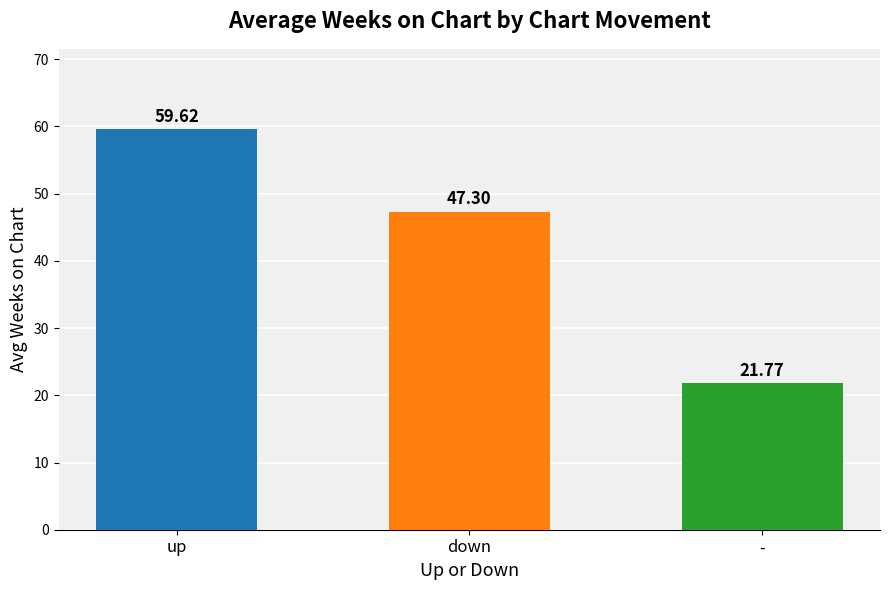

Rank the categories by value from highest to lowest.

up, down, -